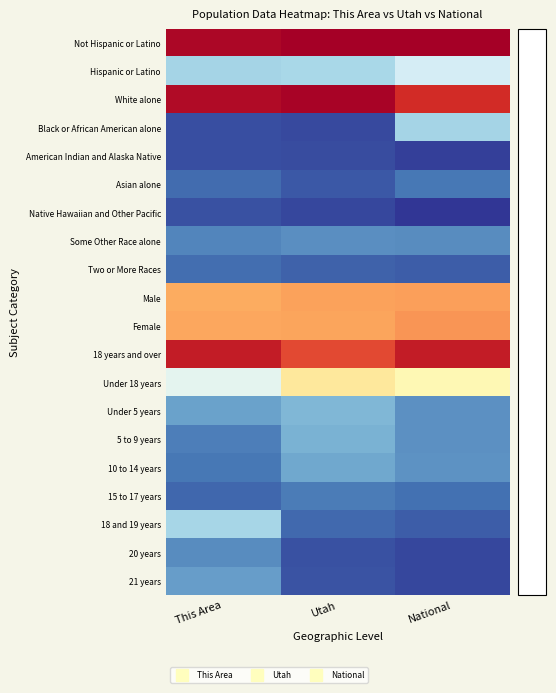

What is the spread (max minus min) of values at National?

3.0